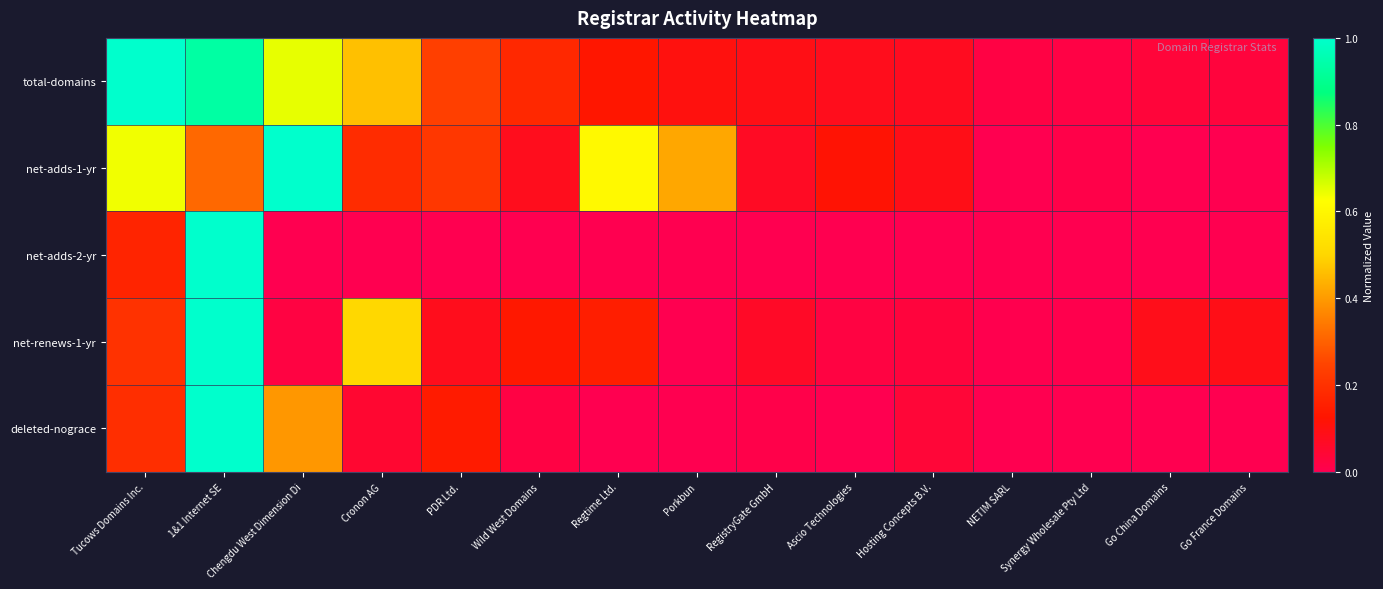

Which series has the widest spread of values?

net-adds-1-yr